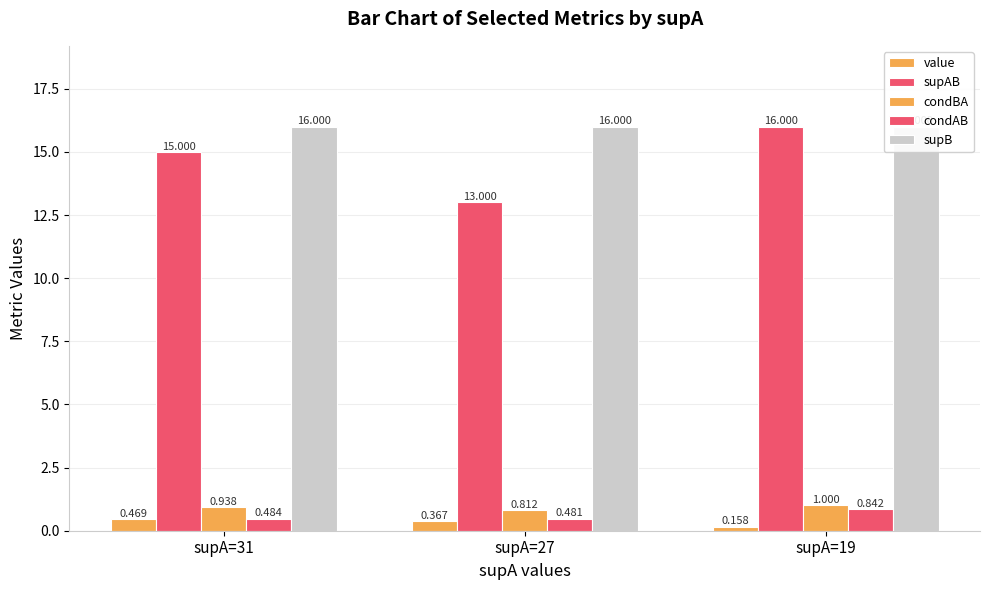

What is the greatest value displayed?

16.0